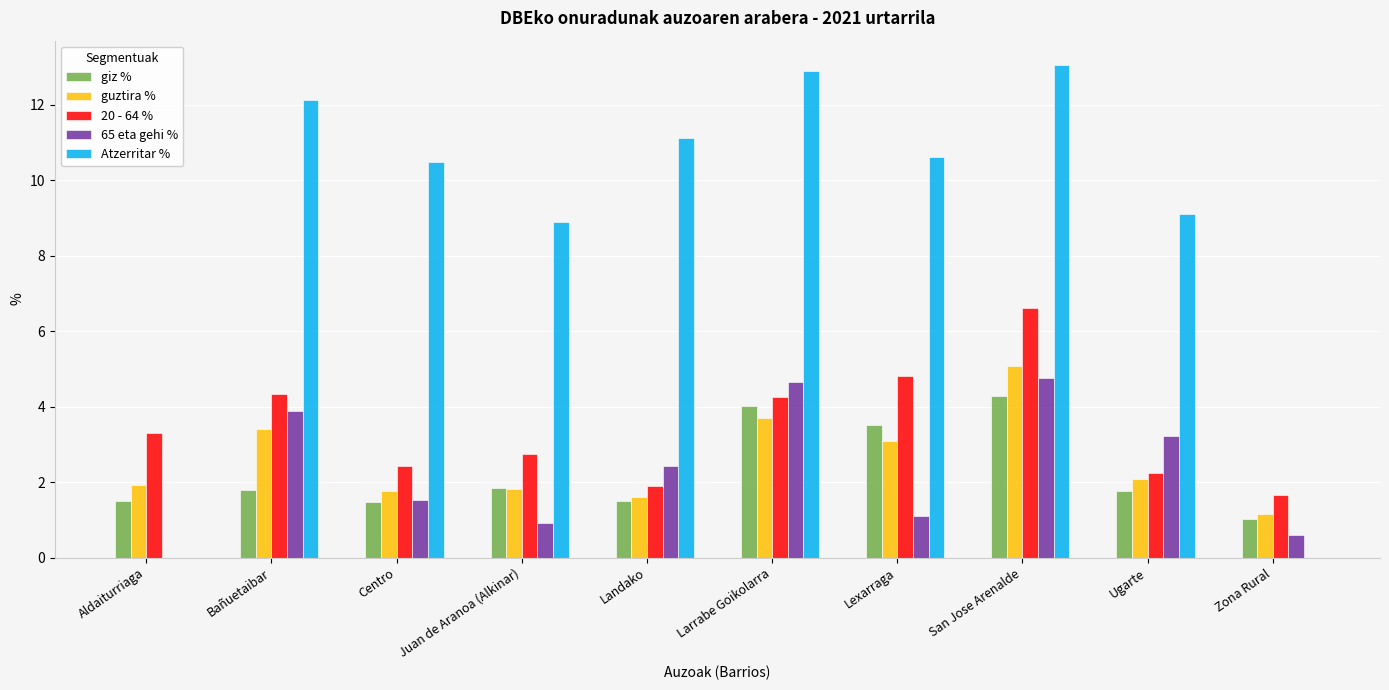

Between Aldaiturriaga and Ugarte, which series saw the biggest shift?

Atzerritar %